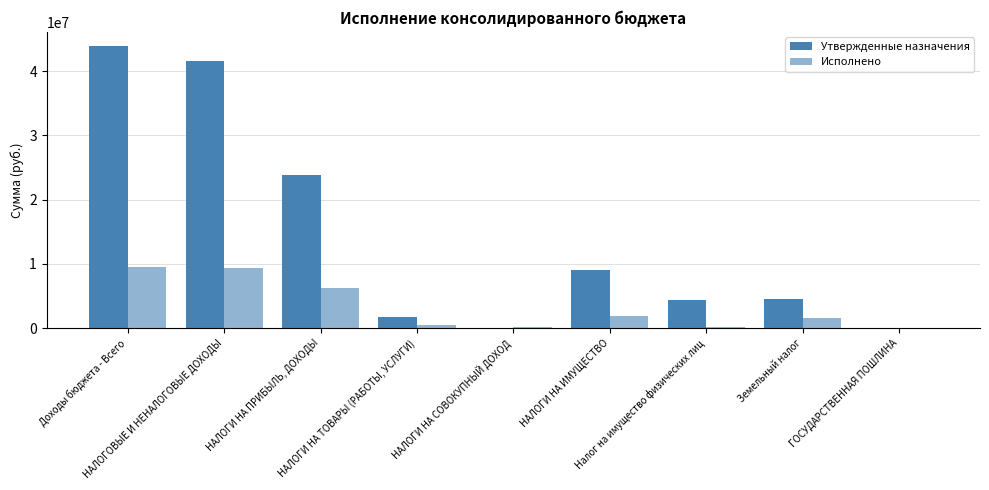

List the labels in order of Исполнено value, largest first.

Доходы бюджета - Всего, НАЛОГОВЫЕ И НЕНАЛОГОВЫЕ ДОХОДЫ, НАЛОГИ НА ПРИБЫЛЬ, ДОХОДЫ, НАЛОГИ НА ИМУЩЕСТВО, Земельный налог, НАЛОГИ НА ТОВАРЫ (РАБОТЫ, УСЛУГИ), Налог на имущество физических лиц, НАЛОГИ НА СОВОКУПНЫЙ ДОХОД, ГОСУДАРСТВЕННАЯ ПОШЛИНА